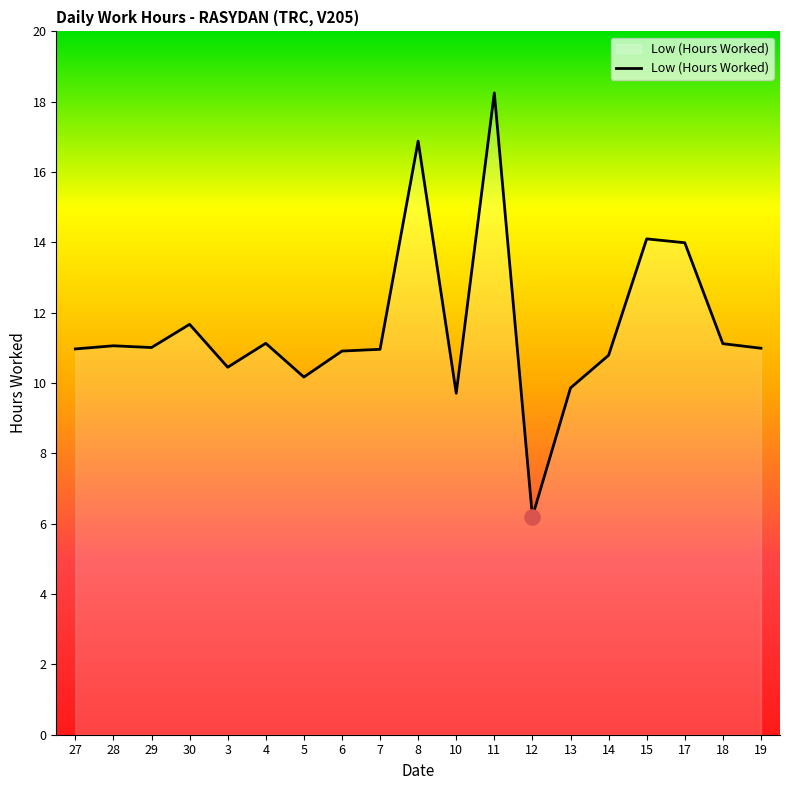

Which has a higher value, 13 or 4?

4